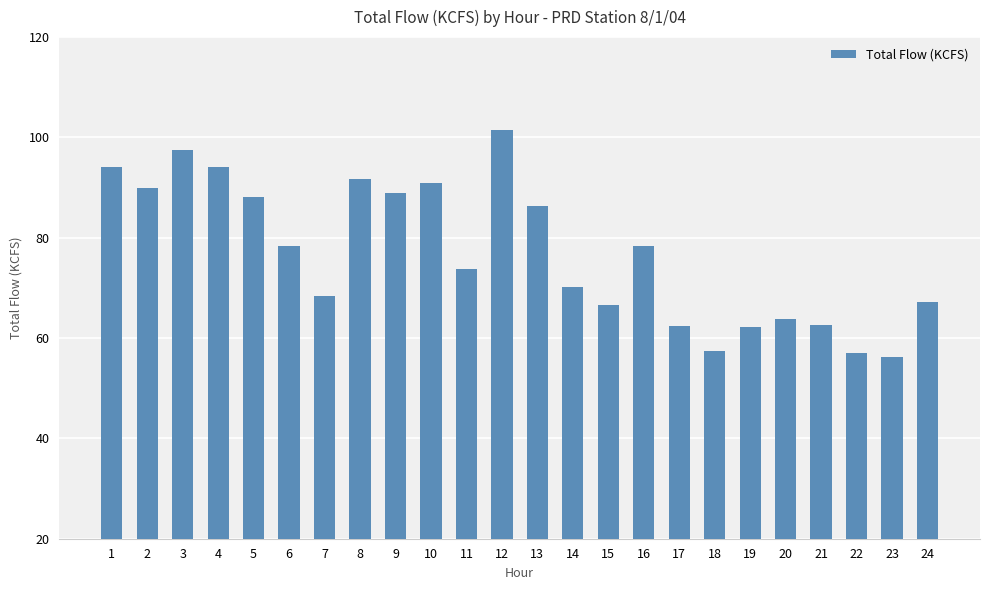

Is it true that the value at 5 is 88.1?

True